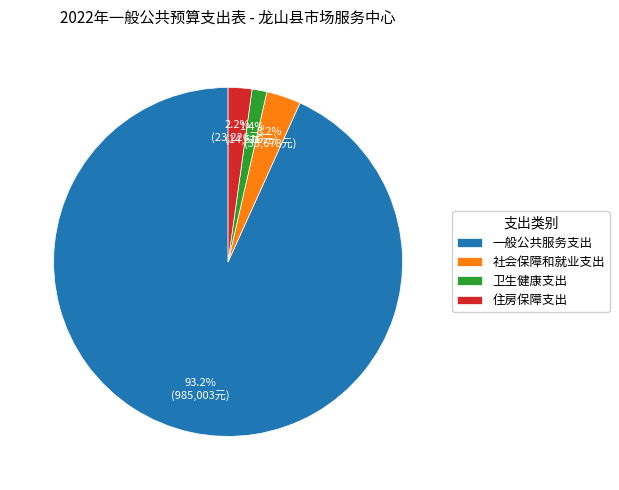

Do 一般公共服务支出 and 住房保障支出 together represent more than half of the pie?

Yes